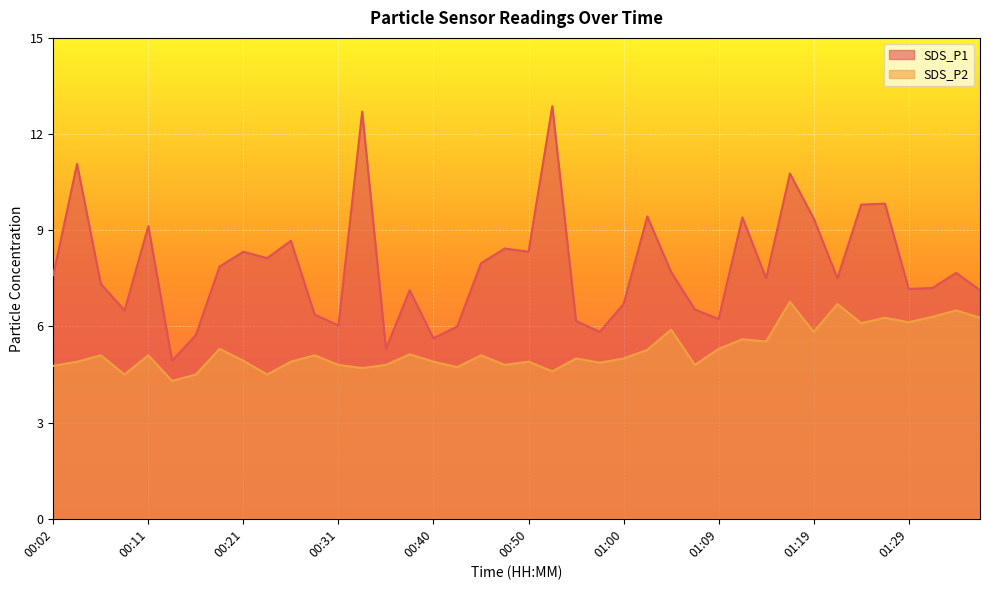

How many values in the SDS_P2 series exceed 5?

20